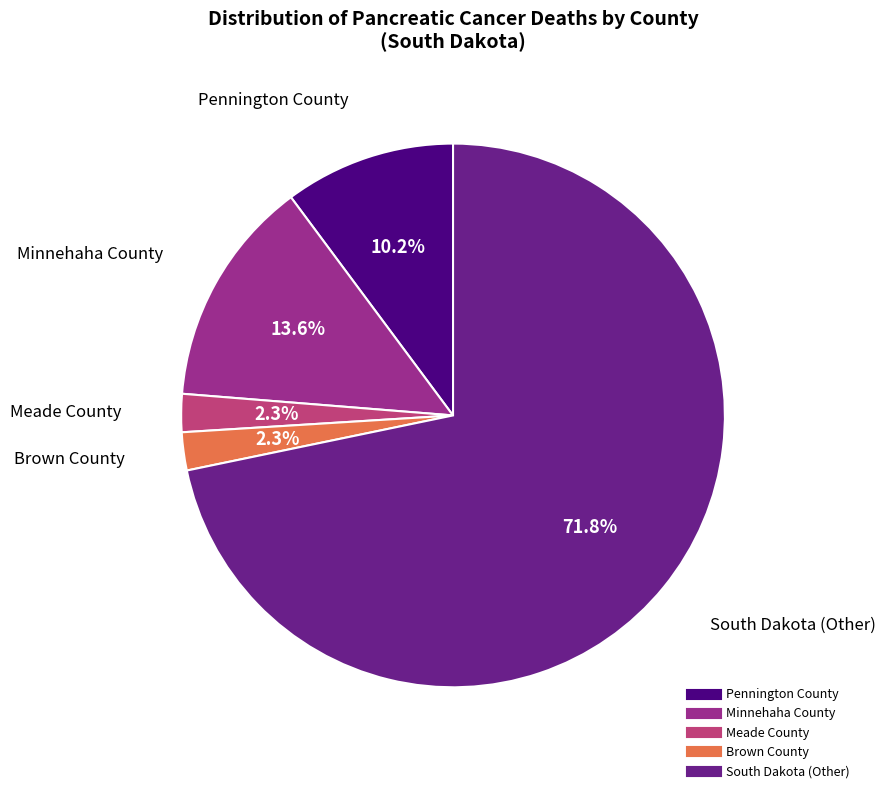

Combined, what portion of the pie is South Dakota (Other) and Meade County?

74.0%